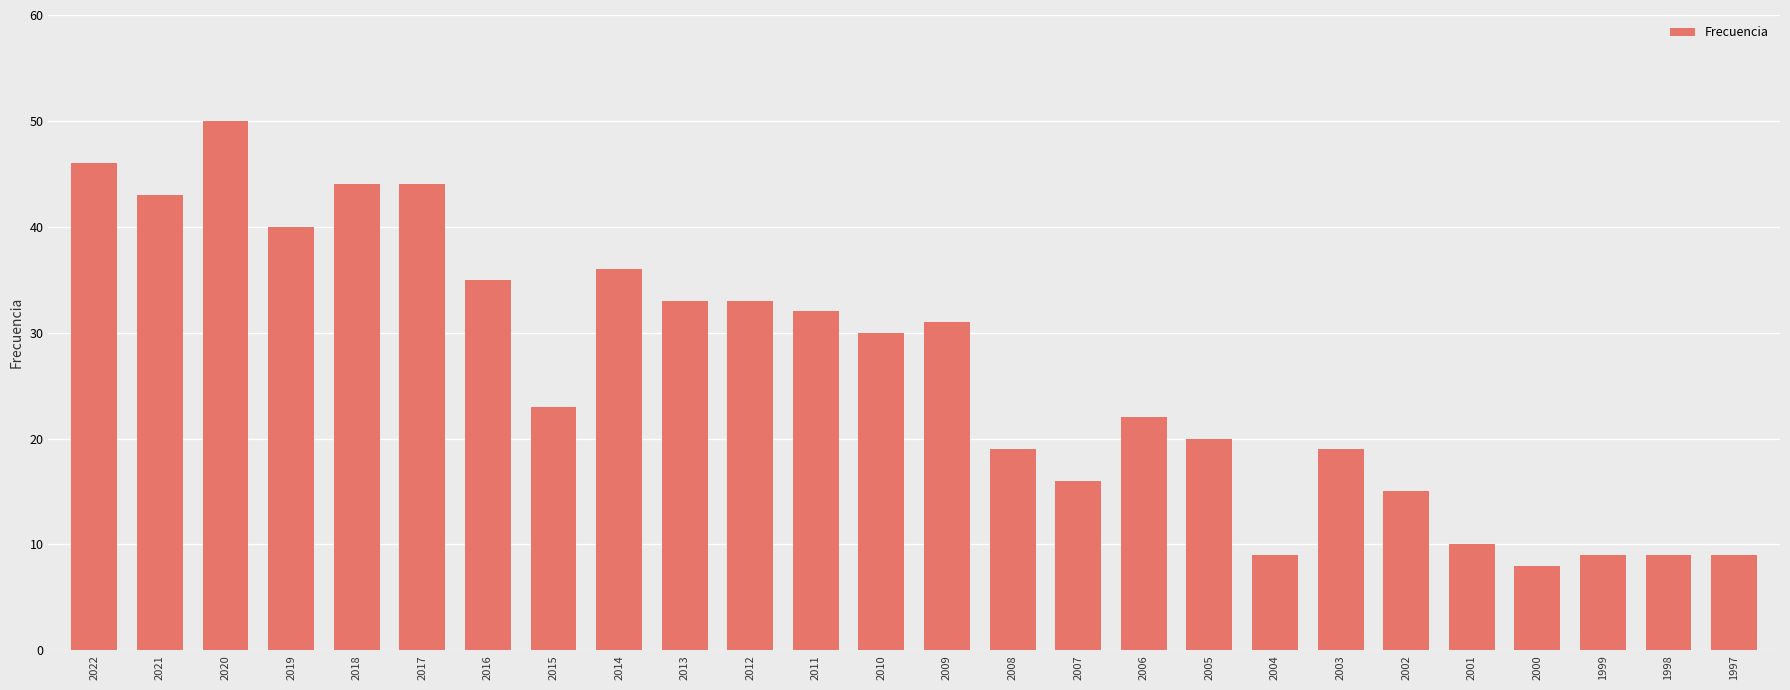

What is the difference between the values at 1998 and 2011?

23